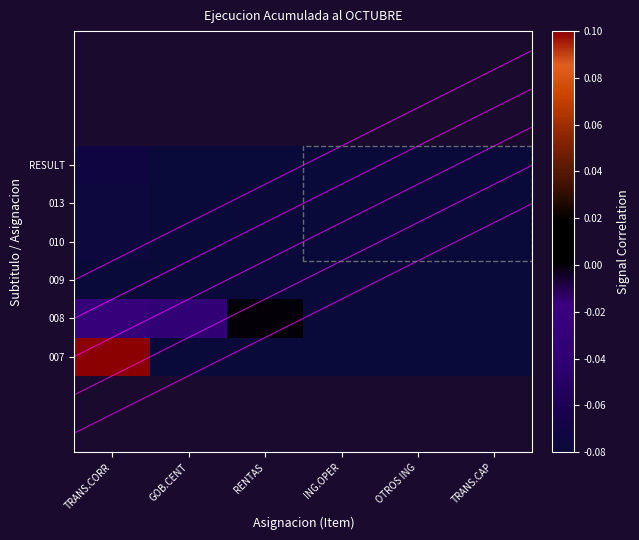

At TRANS.CAP, list the series in order from largest to smallest.

007, 008, 009, 010, 013, RESULT